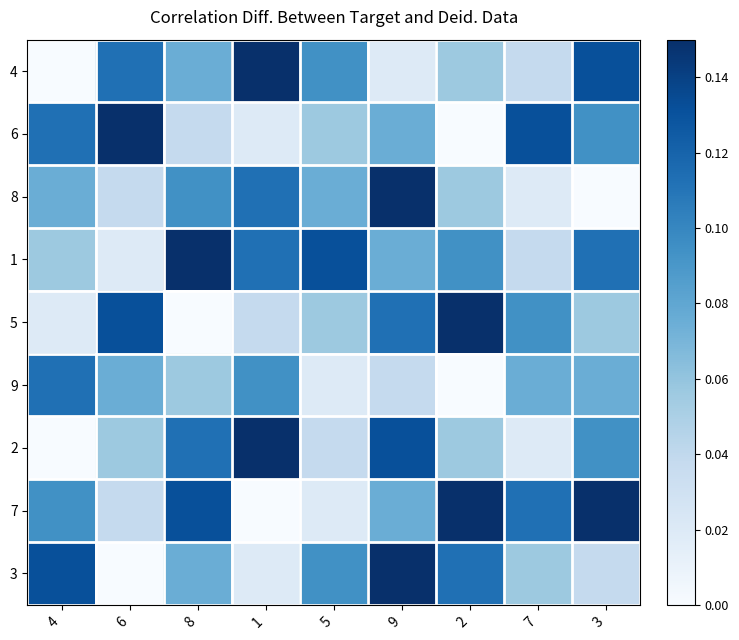

What is the difference between the highest and lowest values at 4?

0.1